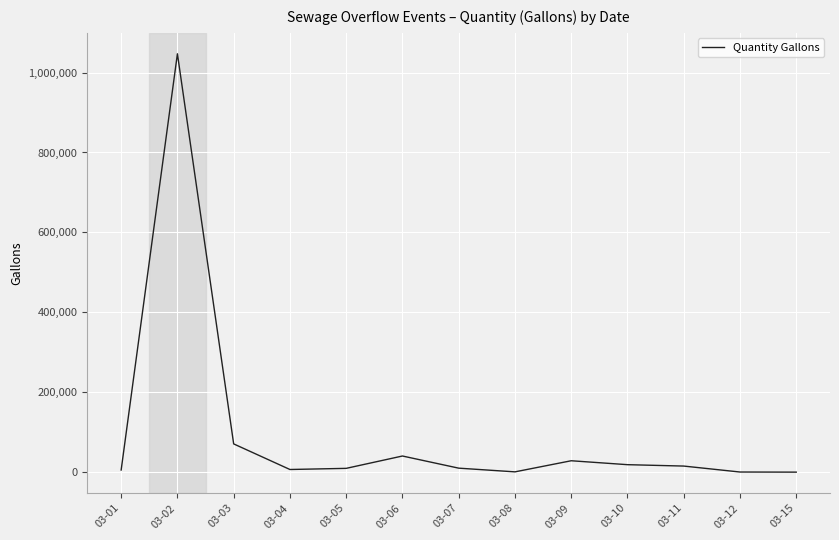

Which category has the highest value across all series?

03-02